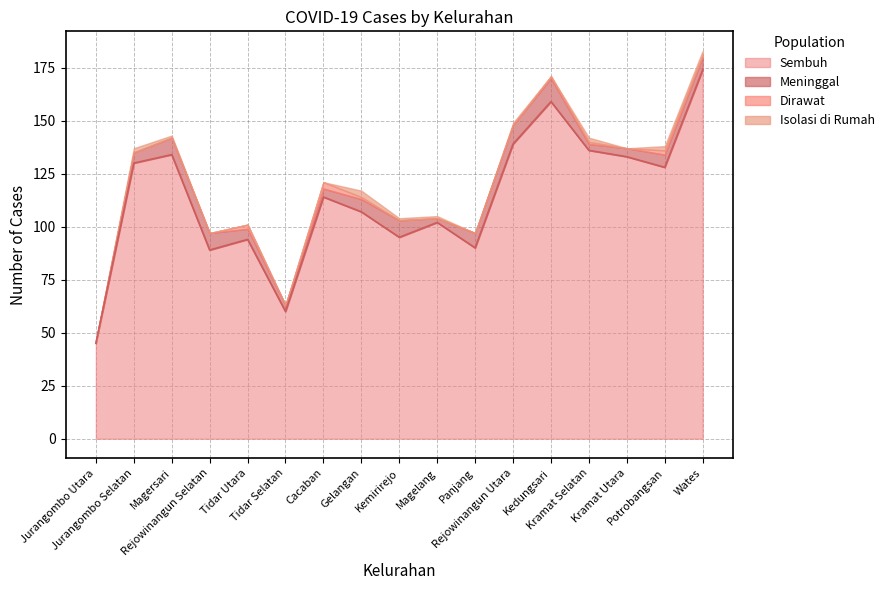

Reading left to right, extract all data points from this chart.

Ditemukan: 46	137	143	97	101	63	121	117	104	105	97	149	171	142	137	138	183
Sembuh: 45	130	134	89	94	60	114	107	95	102	90	139	159	136	133	128	174
Meninggal: 1	5	8	8	5	3	4	6	8	2	7	9	11	3	4	6	6
Dirawat: 0	0	0	0	2	0	3	1	0	0	0	0	1	1	0	2	1
Isolasi di Rumah: 0	2	1	0	0	0	0	3	1	1	0	1	0	2	0	2	2